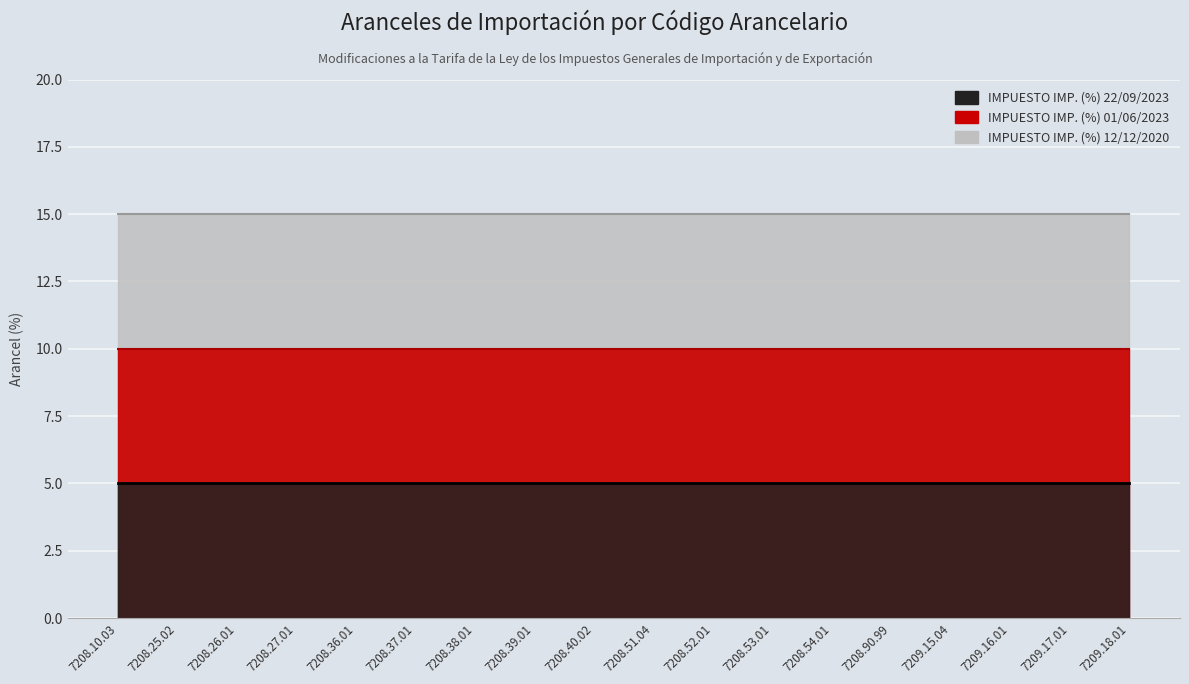

Reading left to right, list all the values displayed in this chart.

IMPUESTO IMP. (%) 12/12/2020: 7208.10.03=15	7208.25.02=15	7208.26.01=15	7208.27.01=15	7208.36.01=15	7208.37.01=15	7208.38.01=15	7208.39.01=15	7208.40.02=15	7208.51.04=15	7208.52.01=15	7208.53.01=15	7208.54.01=15	7208.90.99=15	7209.15.04=15	7209.16.01=15	7209.17.01=15	7209.18.01=15
IMPUESTO IMP. (%) 01/06/2023: 7208.10.03=10	7208.25.02=10	7208.26.01=10	7208.27.01=10	7208.36.01=10	7208.37.01=10	7208.38.01=10	7208.39.01=10	7208.40.02=10	7208.51.04=10	7208.52.01=10	7208.53.01=10	7208.54.01=10	7208.90.99=10	7209.15.04=10	7209.16.01=10	7209.17.01=10	7209.18.01=10
IMPUESTO IMP. (%) 22/09/2023: 7208.10.03=5	7208.25.02=5	7208.26.01=5	7208.27.01=5	7208.36.01=5	7208.37.01=5	7208.38.01=5	7208.39.01=5	7208.40.02=5	7208.51.04=5	7208.52.01=5	7208.53.01=5	7208.54.01=5	7208.90.99=5	7209.15.04=5	7209.16.01=5	7209.17.01=5	7209.18.01=5